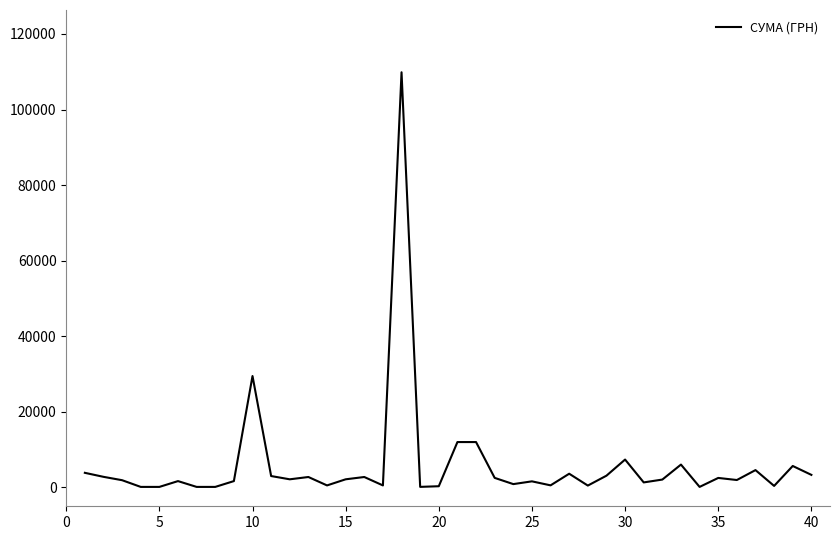

What is the minimum value shown in the chart?

126.5